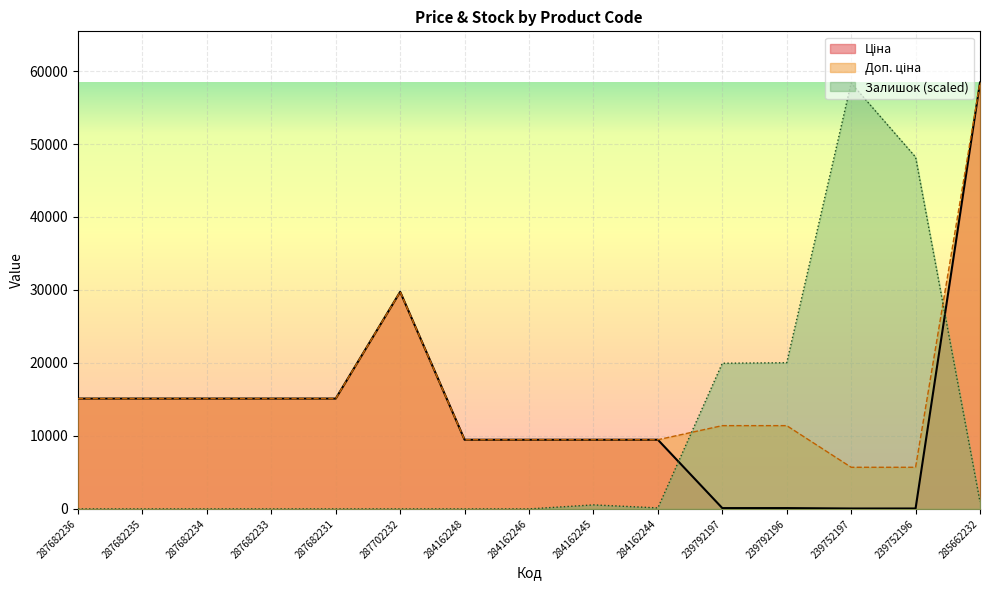

At how many categories does at least one series exceed 34106?

3